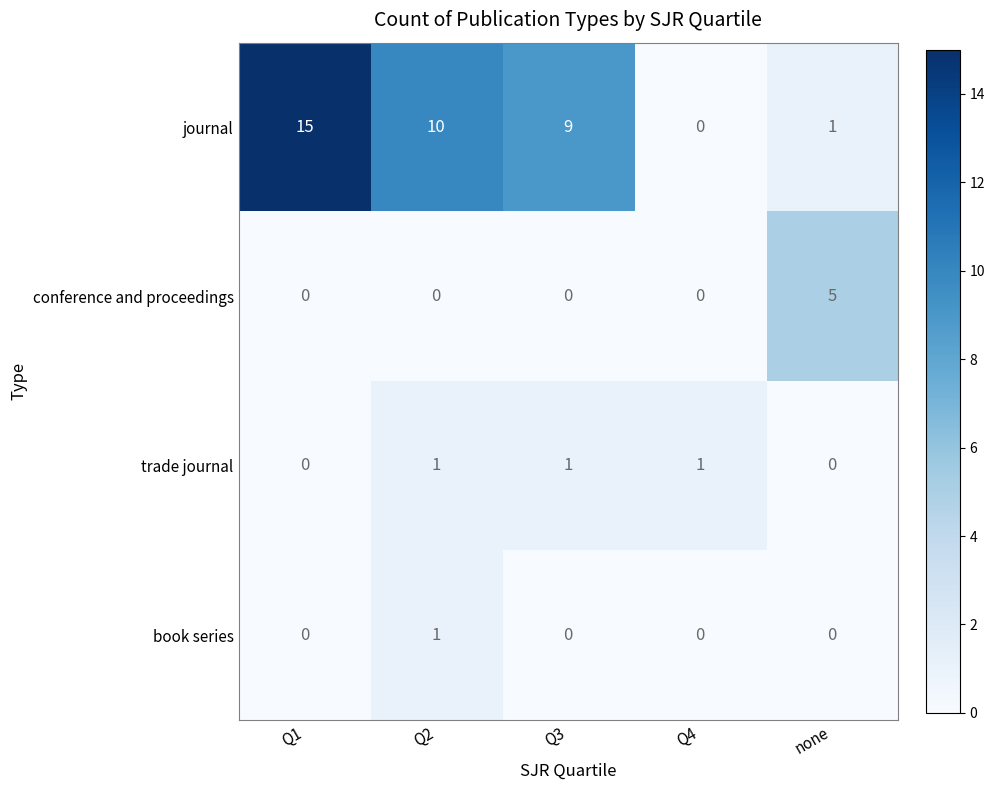

What is the difference between the maximum and minimum values in the conference and proceedings series?

5